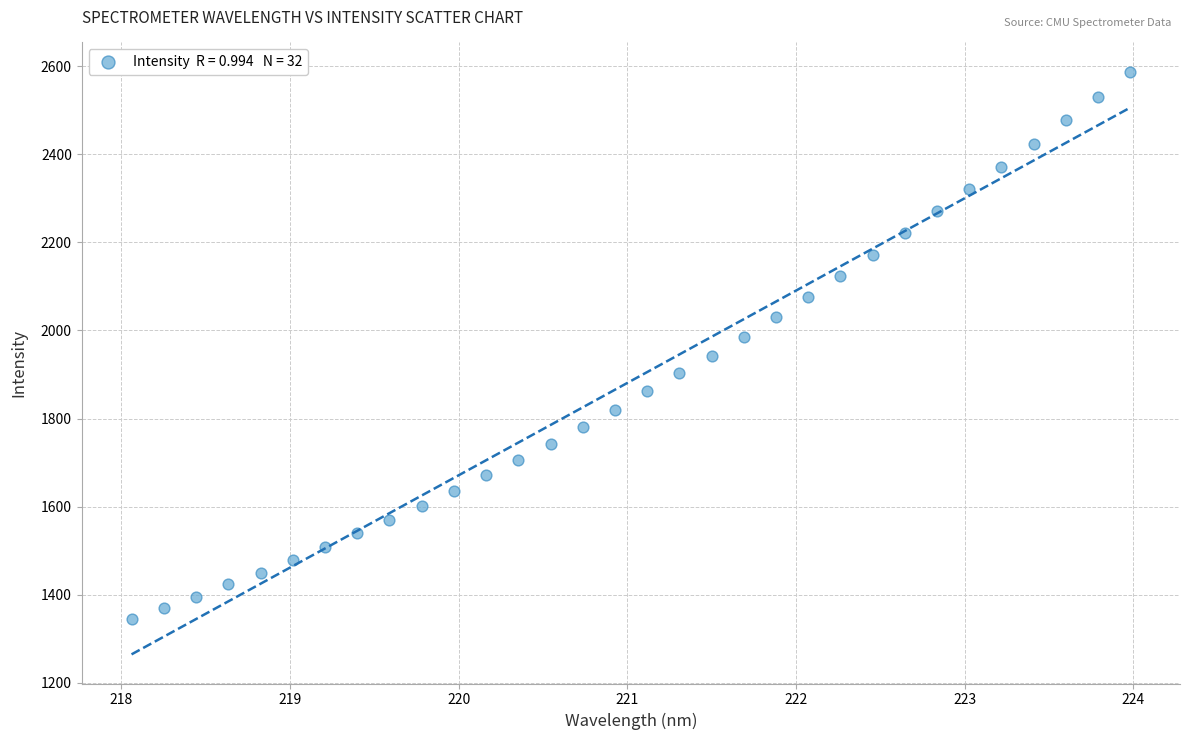

What is the range of X values (max minus min)?

5.9